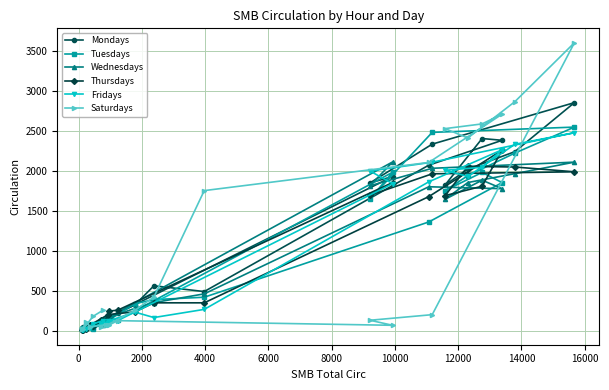

What is the difference between the maximum and minimum values in the Wednesdays series?

2090